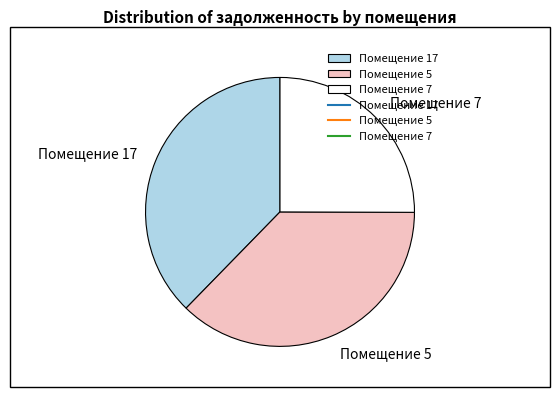

Is it true that Помещение 5 is 37% of the pie?

True